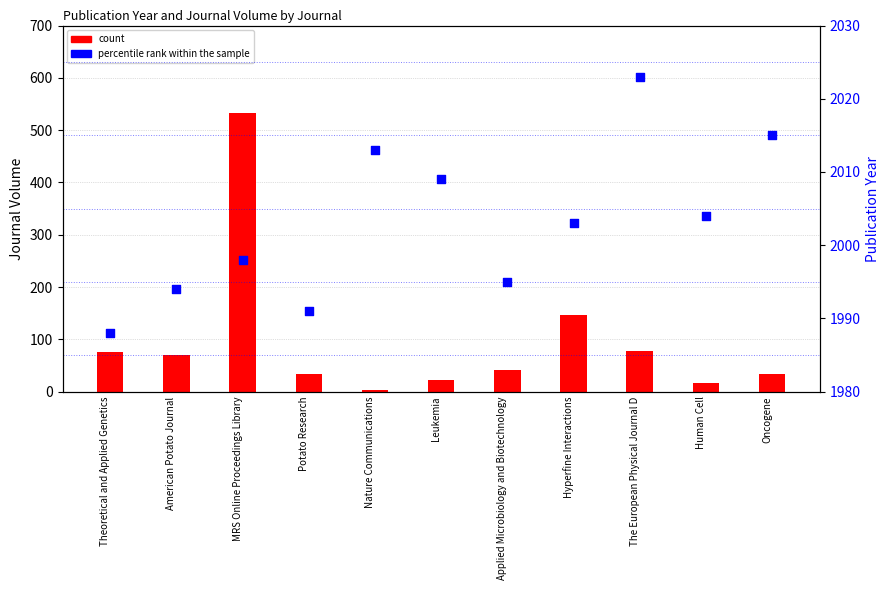

Which series contains the highest Y value?

percentile rank within the sample